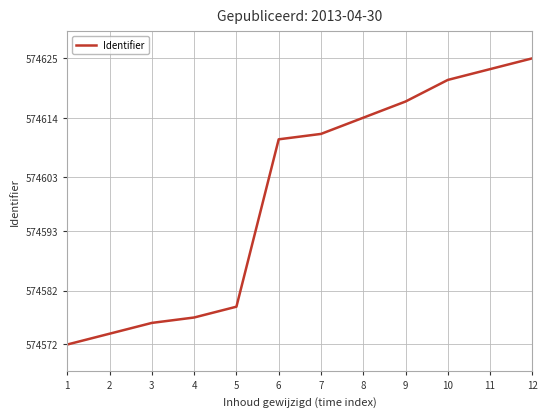

Does the chart display data point markers on the line(s)?

No